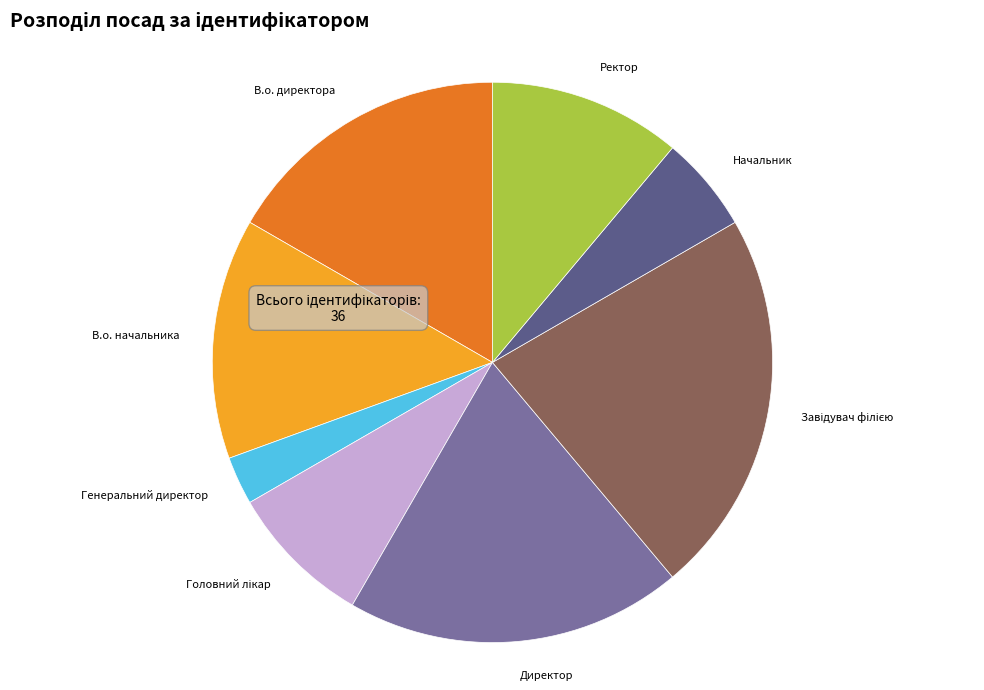

Which has a higher value, В.о. начальника or Директор?

Директор